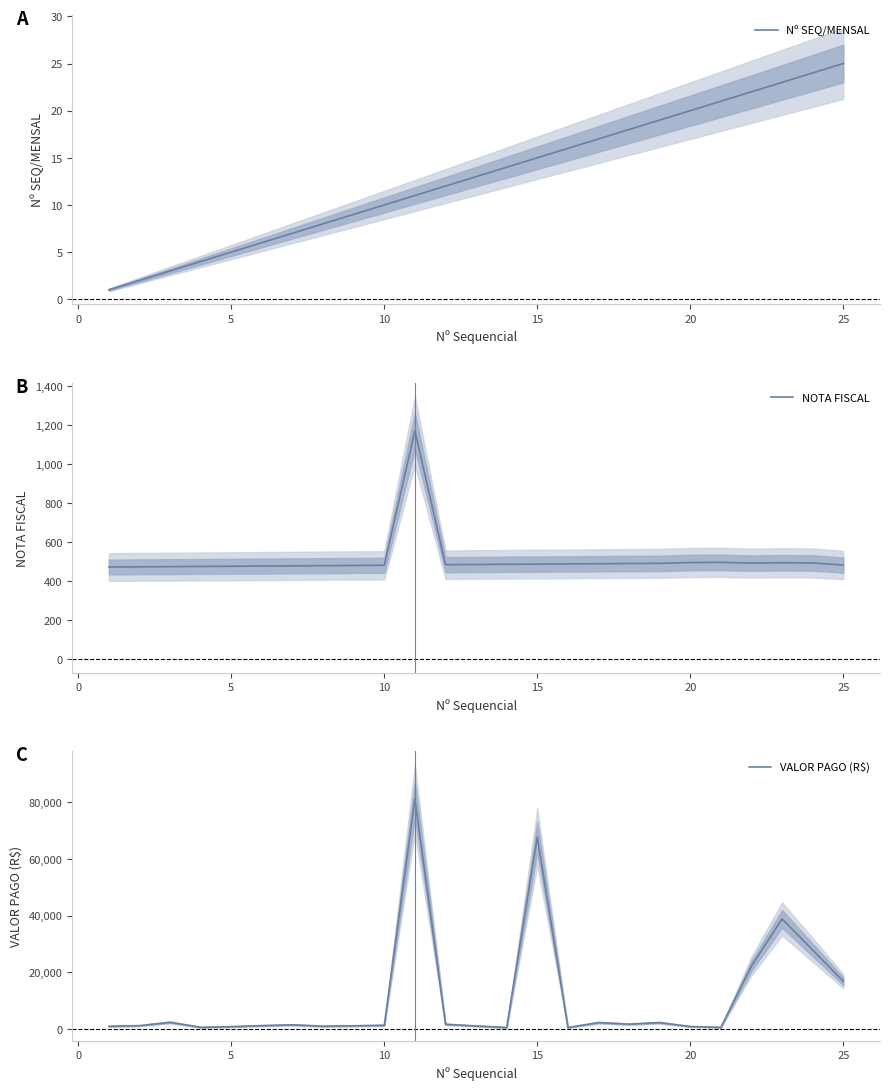

What value does the VALOR PAGO (R$) series have at 15?

67676.9